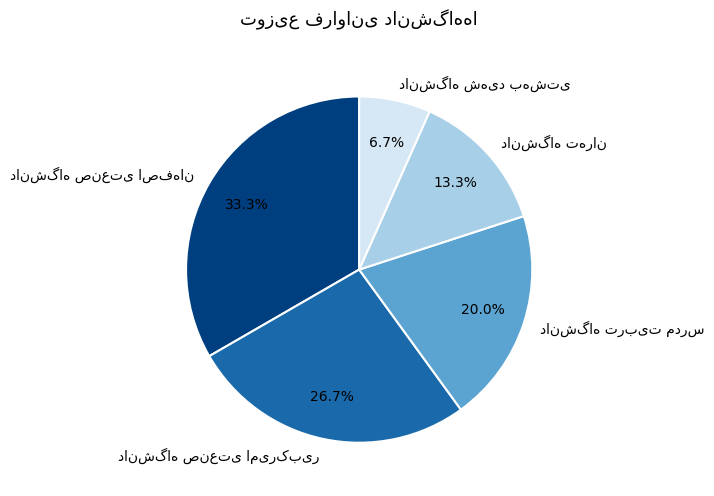

Is there a majority slice in this chart?

No